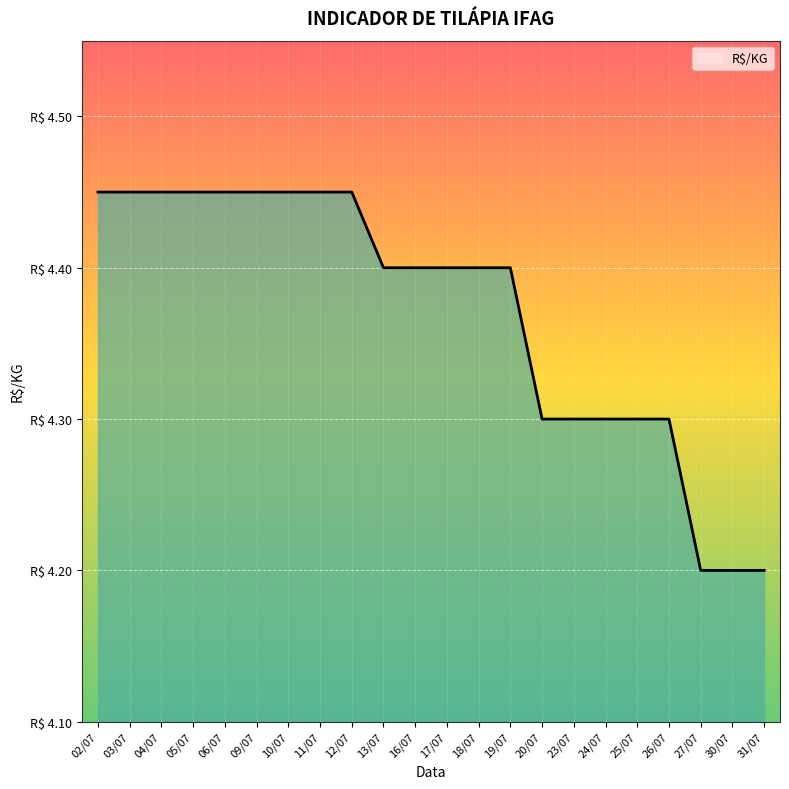

Rank the categories by value from lowest to highest.

27/07, 30/07, 31/07, 20/07, 23/07, 24/07, 25/07, 26/07, 13/07, 16/07, 17/07, 18/07, 19/07, 02/07, 03/07, 04/07, 05/07, 06/07, 09/07, 10/07, 11/07, 12/07